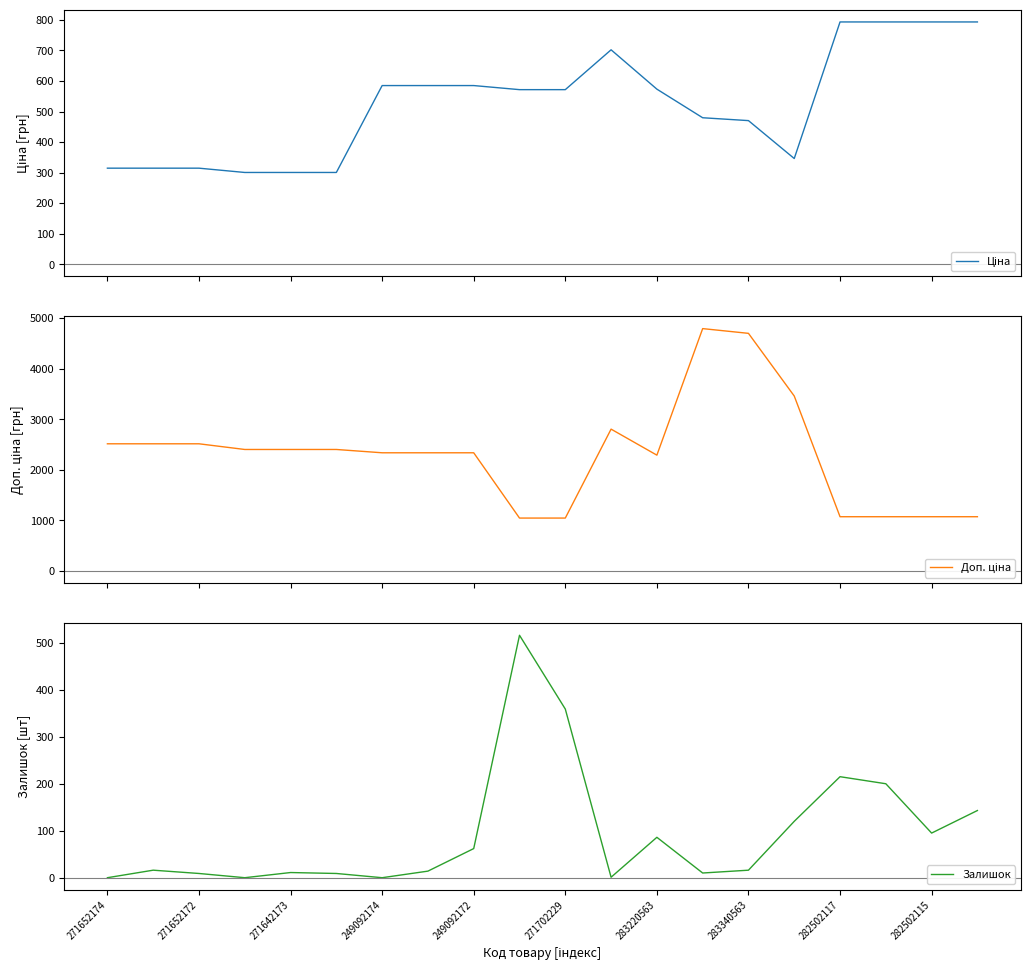

What is the sum of all Залишок values?

1882